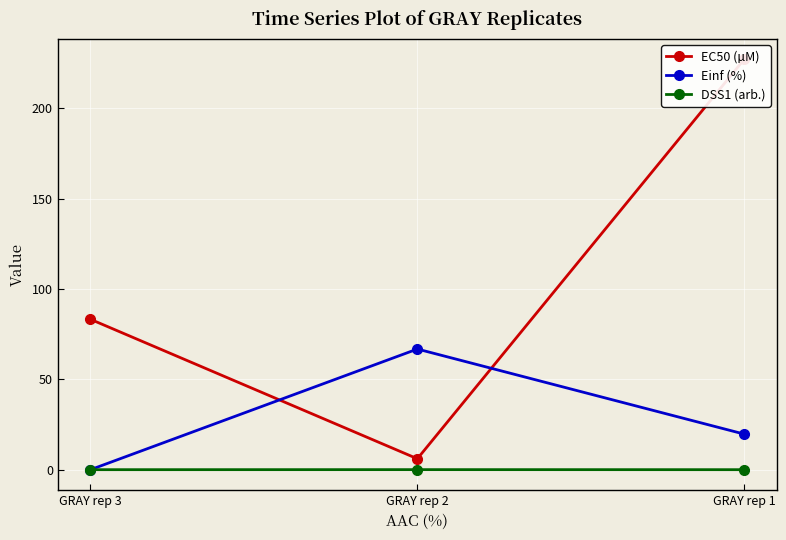

List the series in order of their peak value, lowest first.

DSS1 (arb.), Einf (%), EC50 (µM)